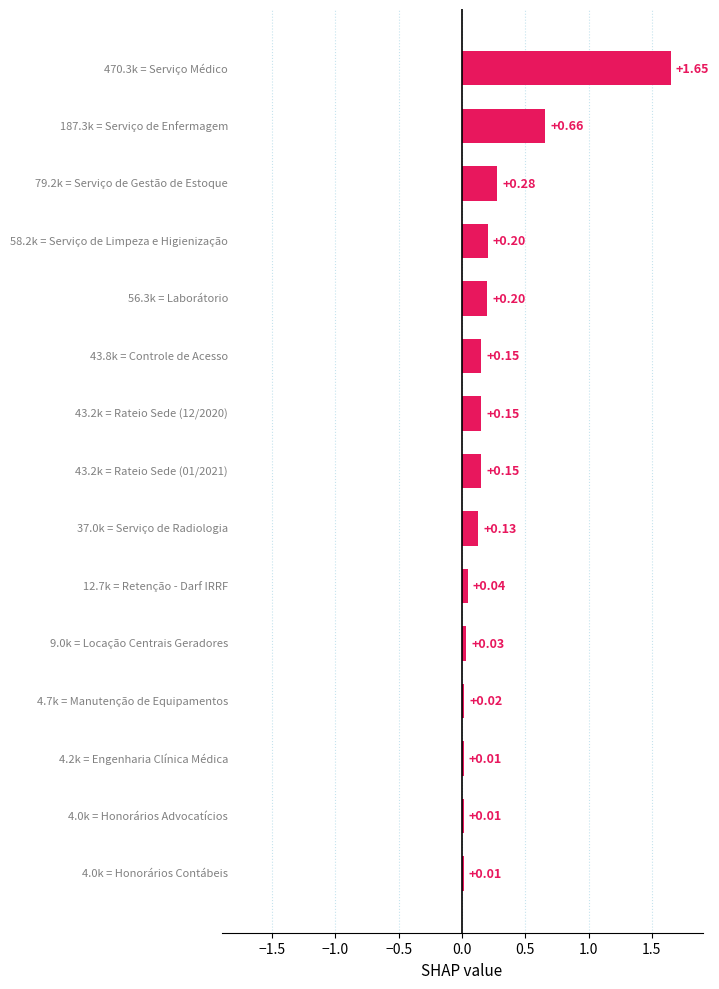

How many series are shown in this chart?

1